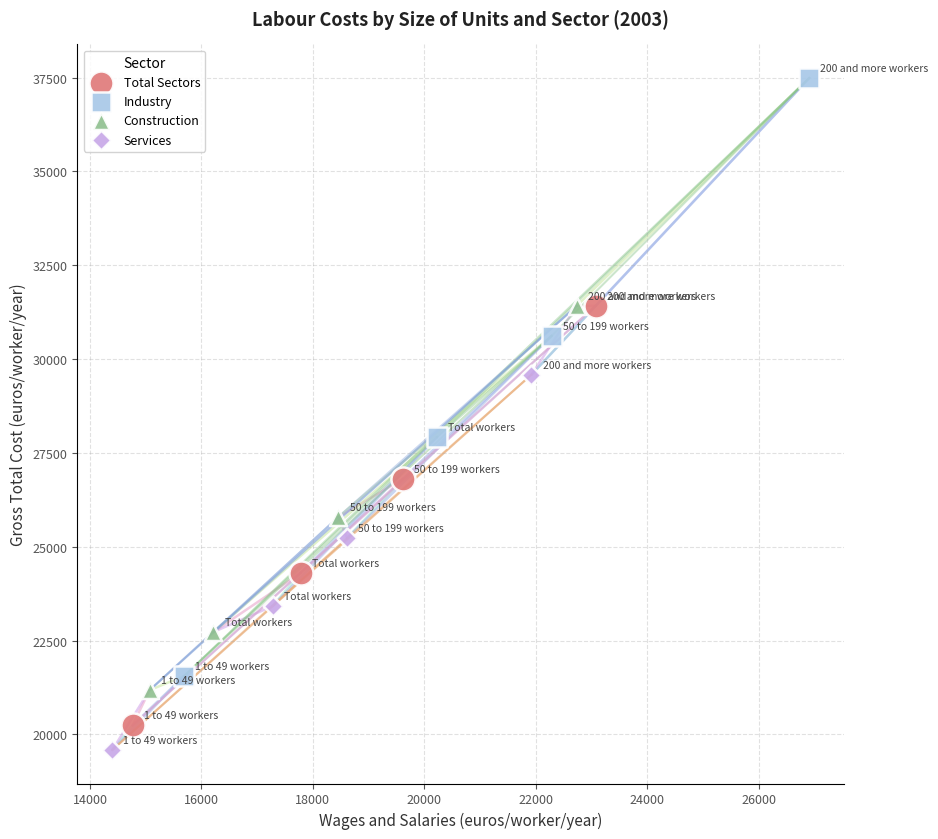

Which series has the widest spread of Y values?

Industry